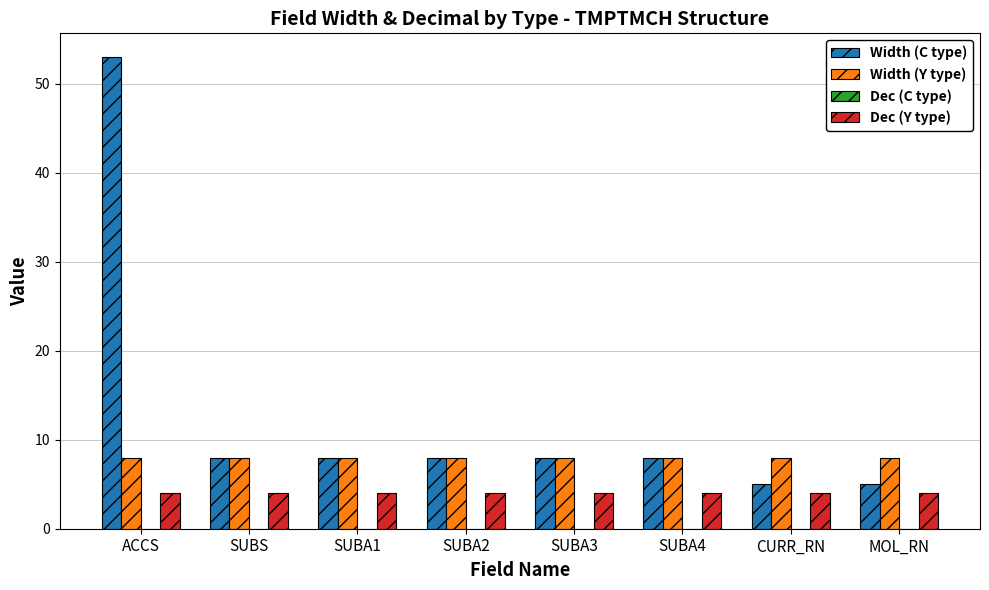

What is the value of the Width (C type) bar at the 3rd from the left?

8